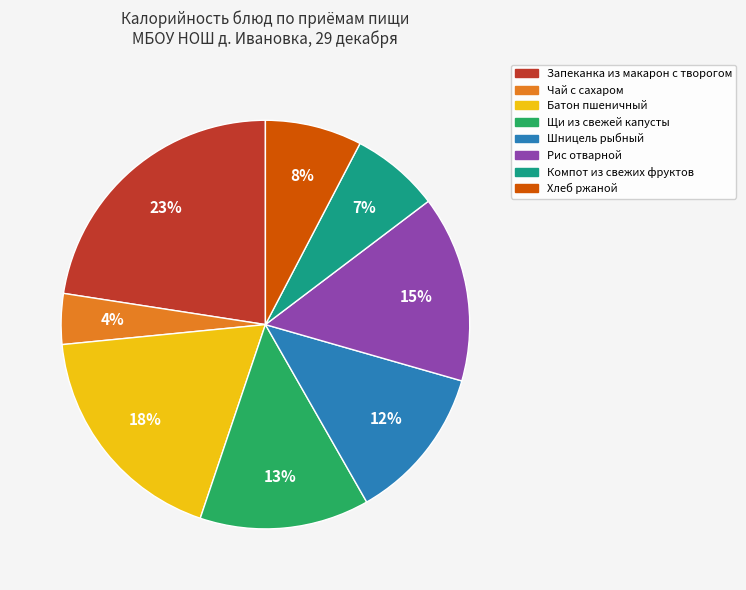

Is it true that Хлеб ржаной is 8% of the pie?

True